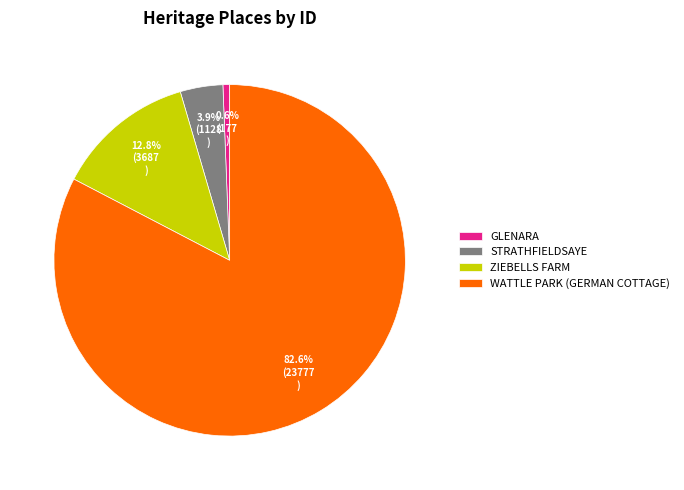

Which slice represents more than half of the pie?

WATTLE PARK (GERMAN COTTAGE)